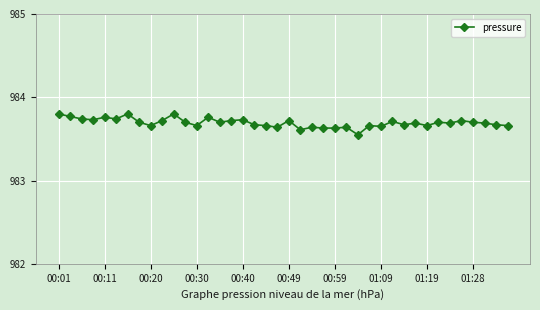

Does the chart have visible grid lines?

Yes